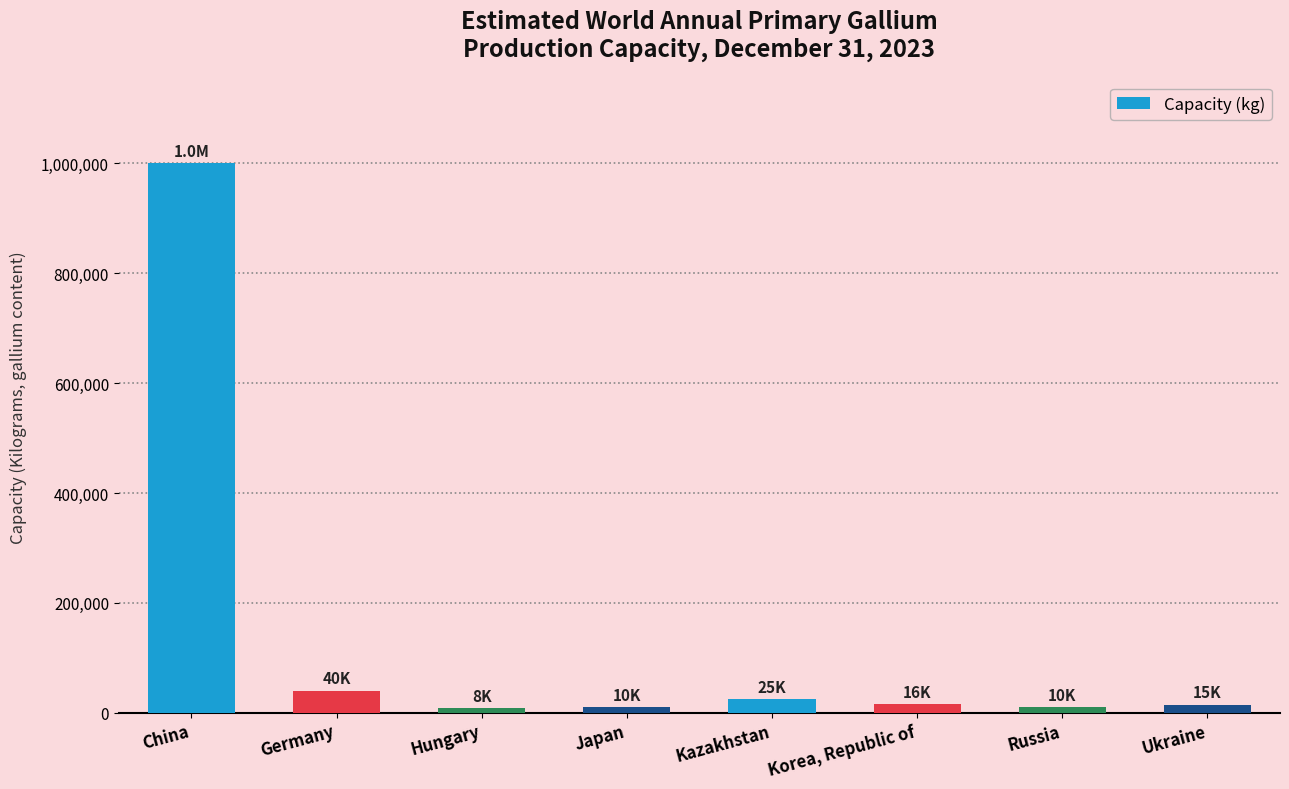

Are the bars grouped side by side (vs. stacked)?

No